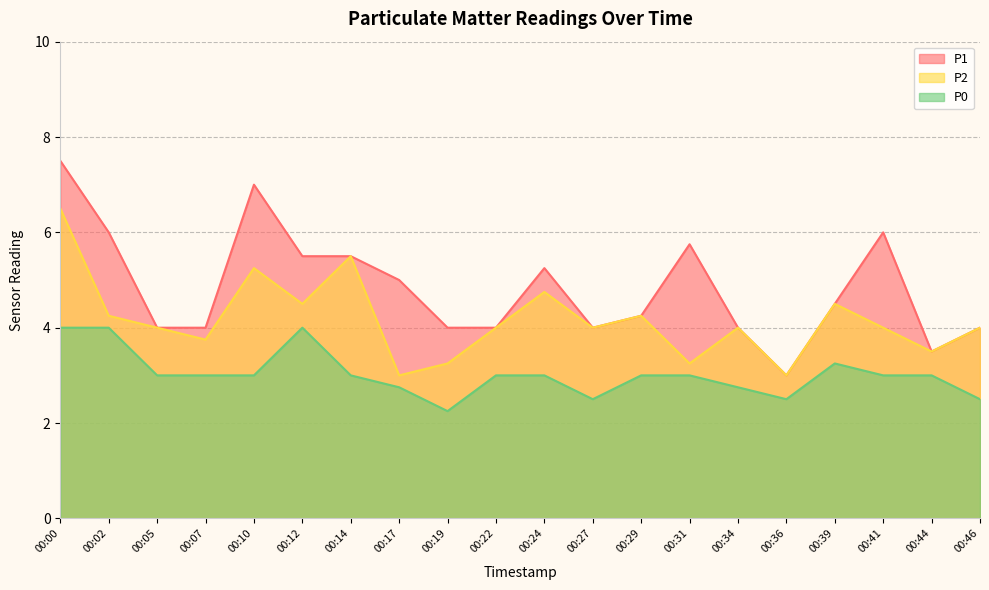

Is it true that P0 equals 5.3 at 00:31?

False